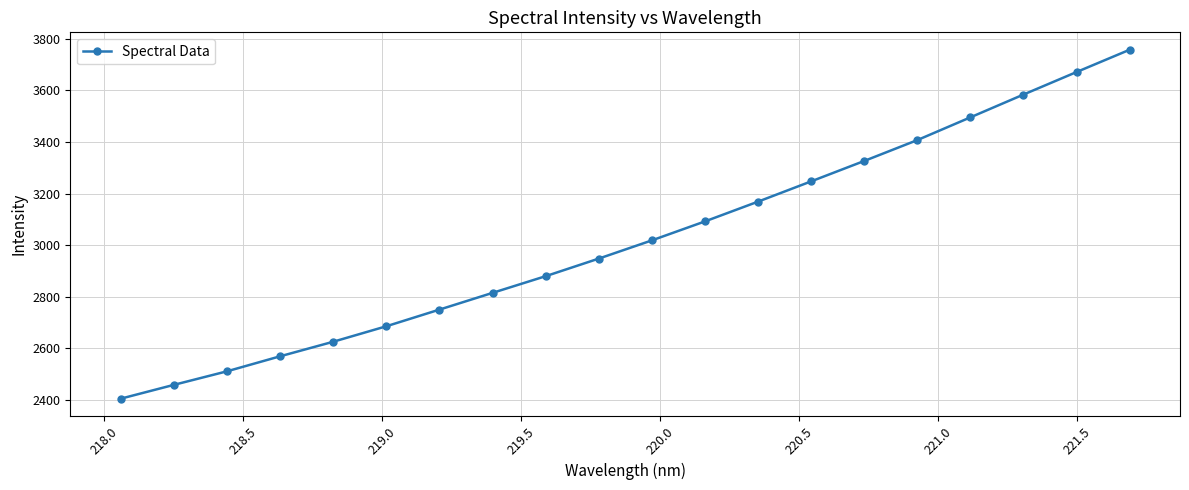

True or false: there are more than 1 points higher than both neighbors.

False